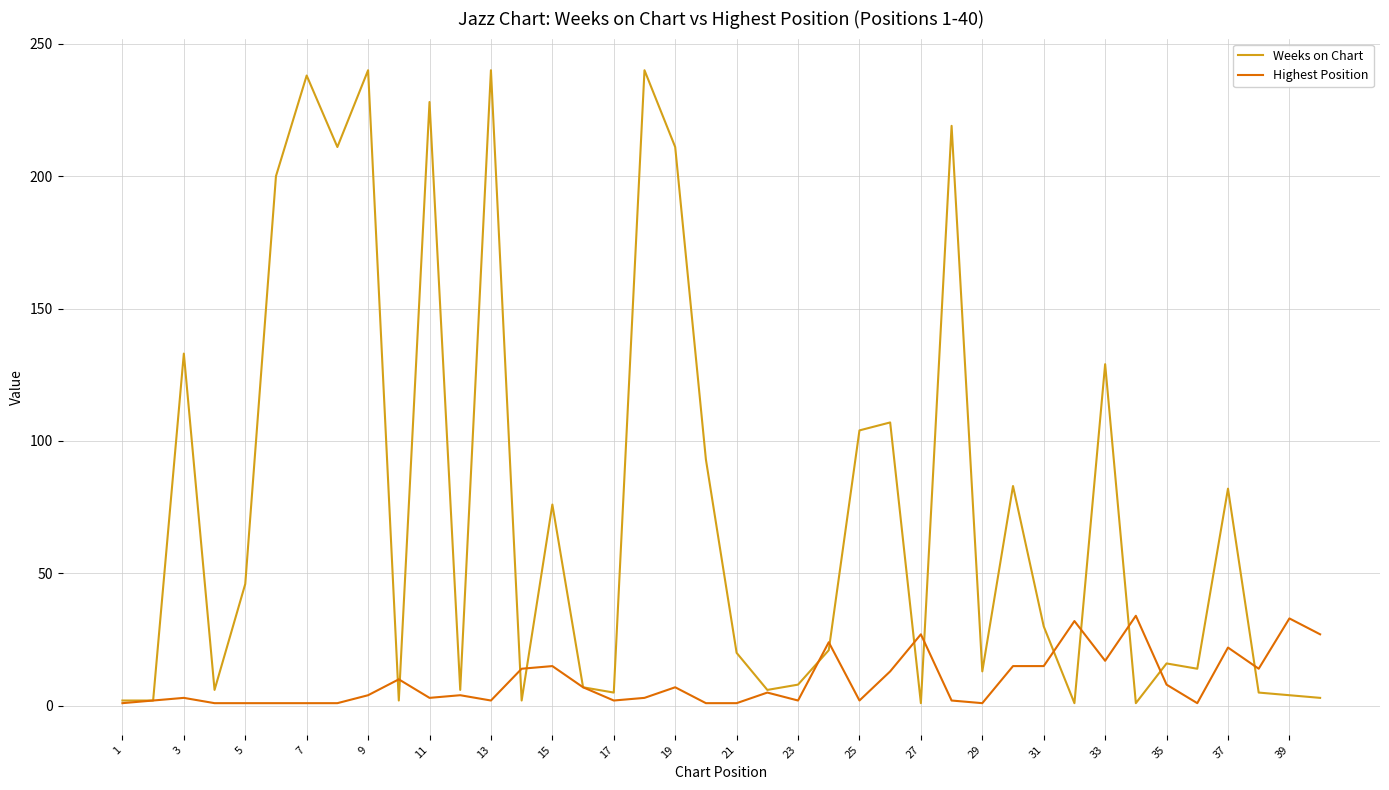

Rank the series by their average value, from lowest to highest.

Highest Position, Weeks on Chart